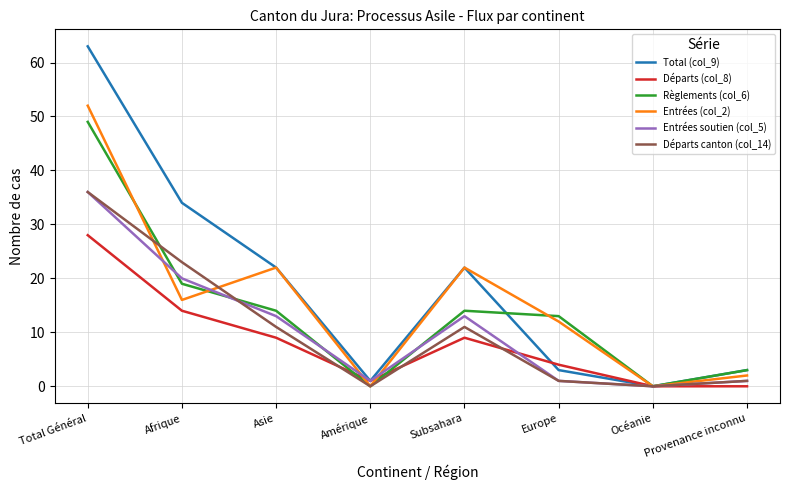

At which label does Total (col_9) first exceed 22?

Total Général